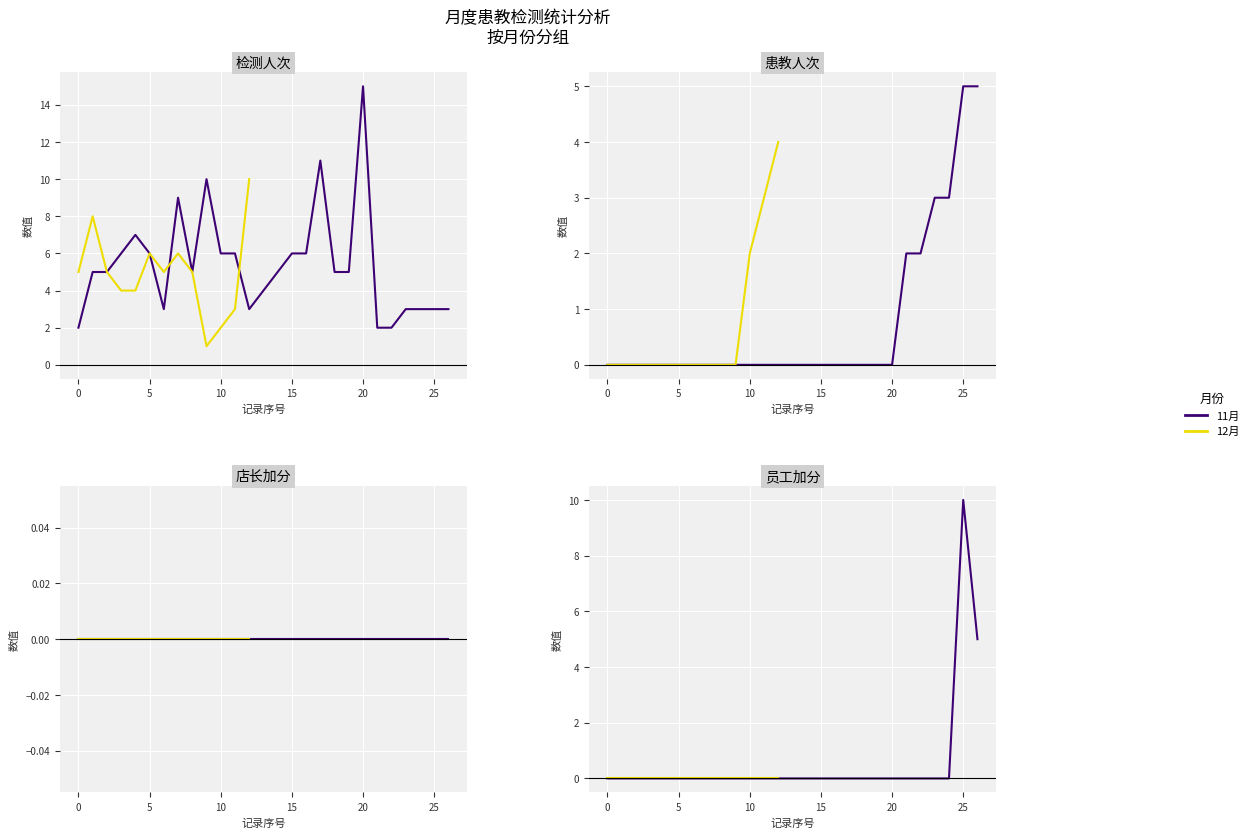

Reading left to right, list all the values displayed in this chart.

检测人次: 2	5	5	6	7	6	3	9	5	10	6	6	3	4	5	6	6	11	5	5	15	5	8	5	4	4	6	5	6	5	1	2	2	2	3	3	3	10	3	3
患教人次: 0	0	0	0	0	0	0	0	0	0	0	0	0	0	0	0	0	0	0	0	0	0	0	0	0	0	0	0	0	0	0	2	2	2	3	3	3	4	5	5
店长加分: 0	0	0	0	0	0	0	0	0	0	0	0	0	0	0	0	0	0	0	0	0	0	0	0	0	0	0	0	0	0	0	0	0	0	0	0	0	0	0	0
员工加分: 0	0	0	0	0	0	0	0	0	0	0	0	0	0	0	0	0	0	0	0	0	0	0	0	0	0	0	0	0	0	0	0	0	0	0	0	0	0	10	5